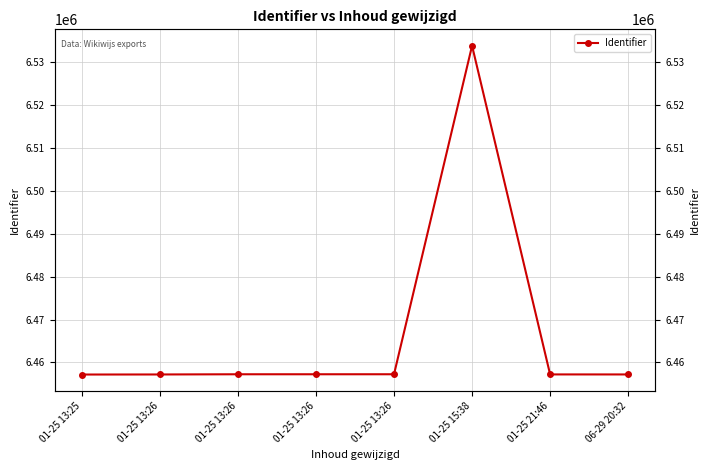

Reading left to right, what are all the values shown in this chart?

01-25 13:25=6457181	01-25 13:26=6457196	01-25 13:26=6457242	01-25 13:26=6457243	01-25 13:26=6457245	01-25 15:38=6533873	01-25 21:46=6457207	06-29 20:32=6457201